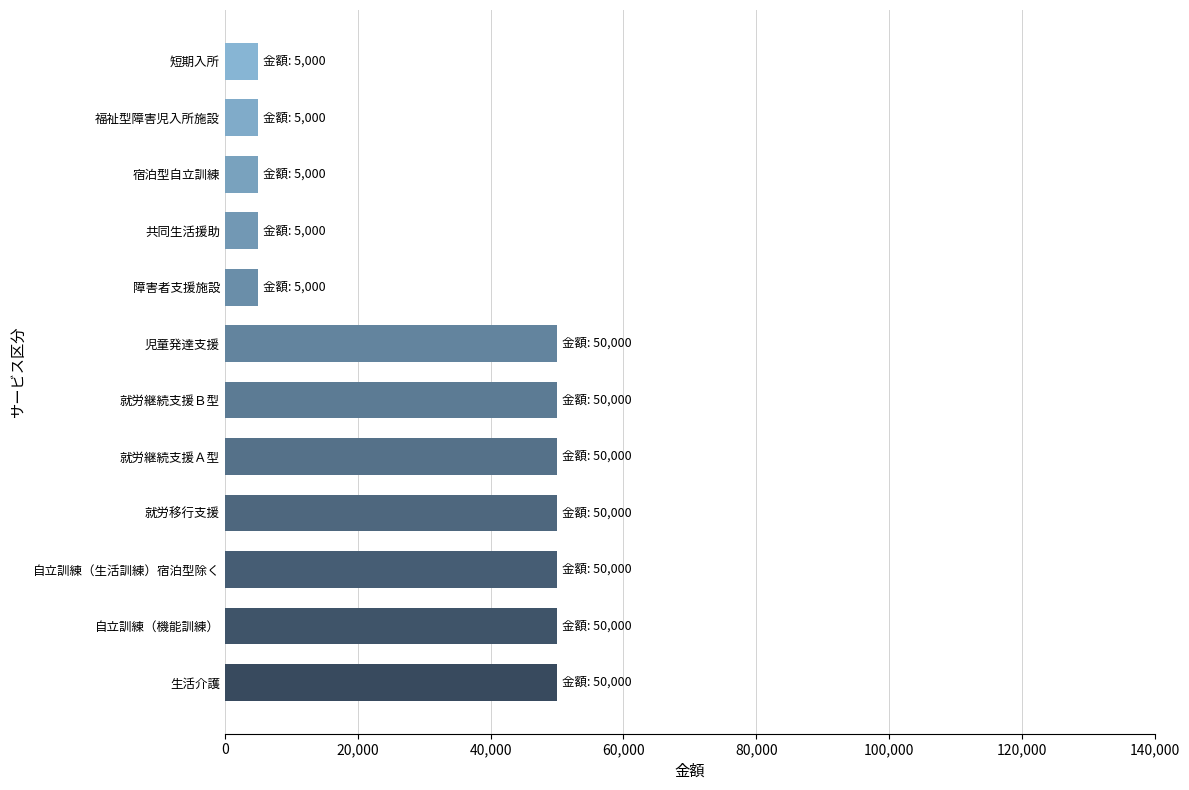

Is it true that the value at 就労移行支援 is 50000?

True